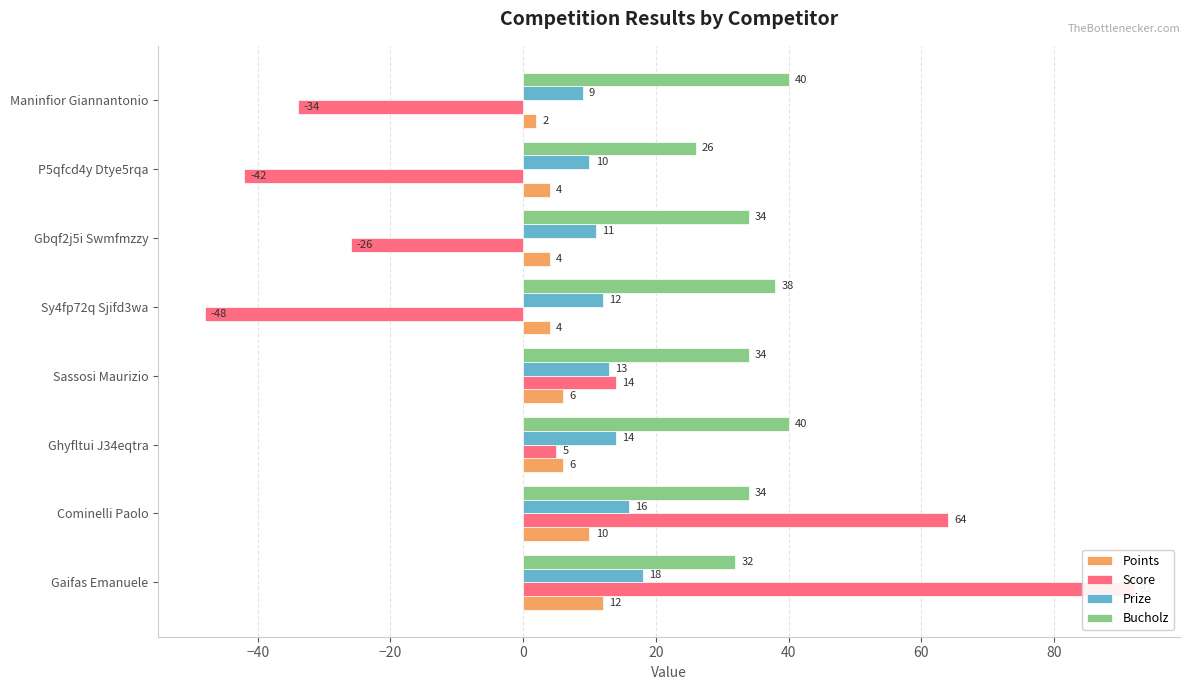

The Score series shows -64 at P5qfcd4y Dtye5rqa. True or false?

False